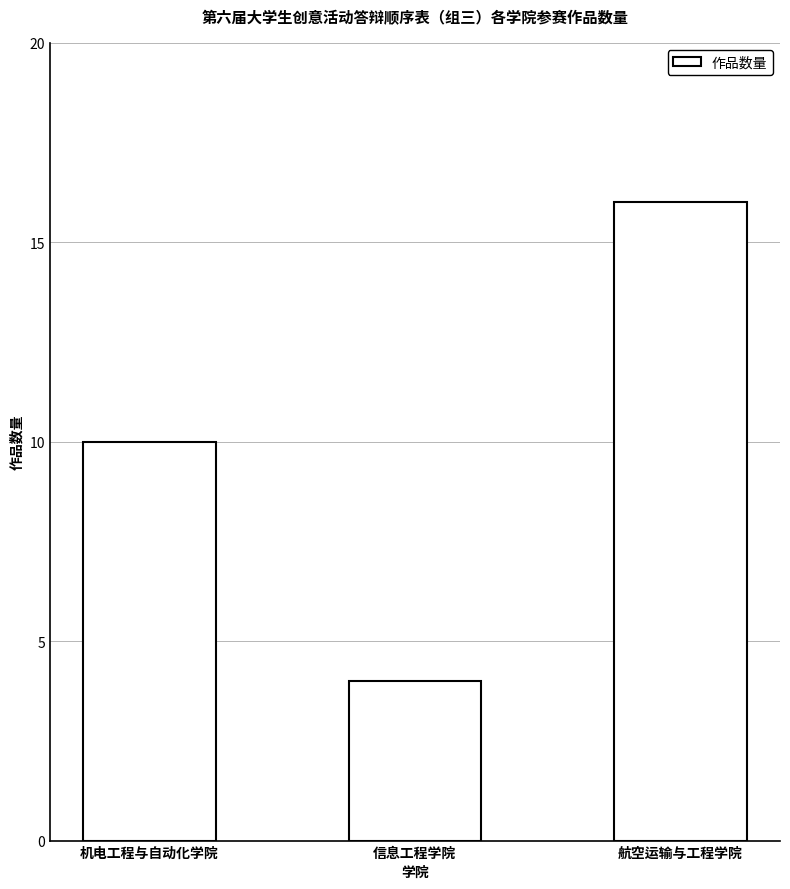

How many bars are there in total?

3